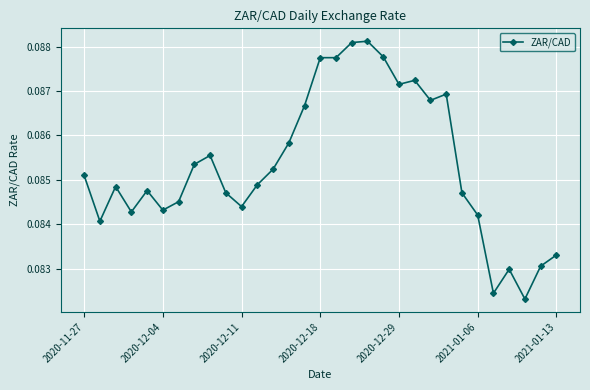

True or false: there are more than 0 points higher than both neighbors.

True